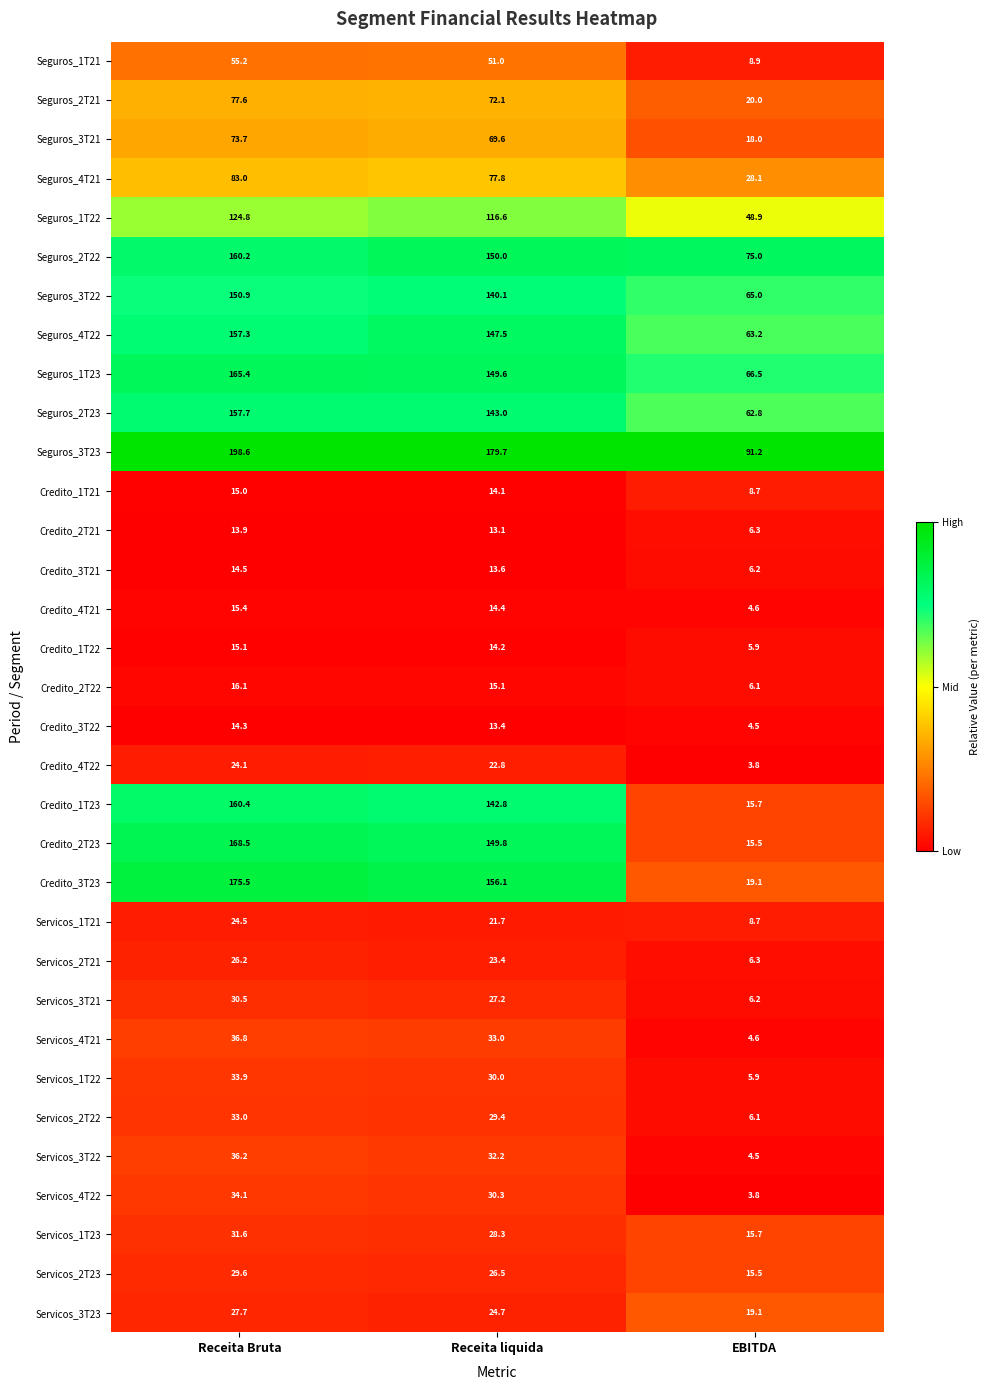

What is the approximate value of Credito_3T21 at Receita Bruta?

14.5